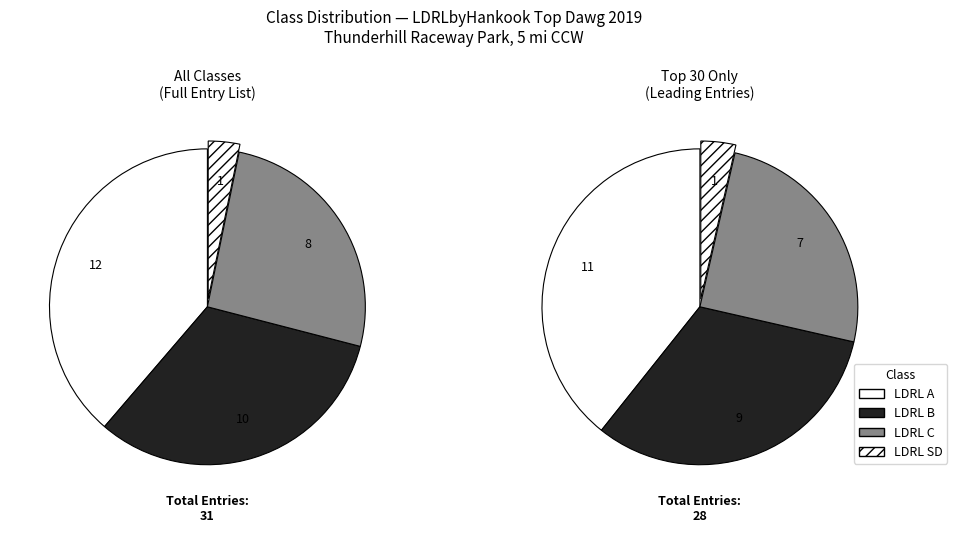

True or false: LDRL C accounts for 12% of the total.

False